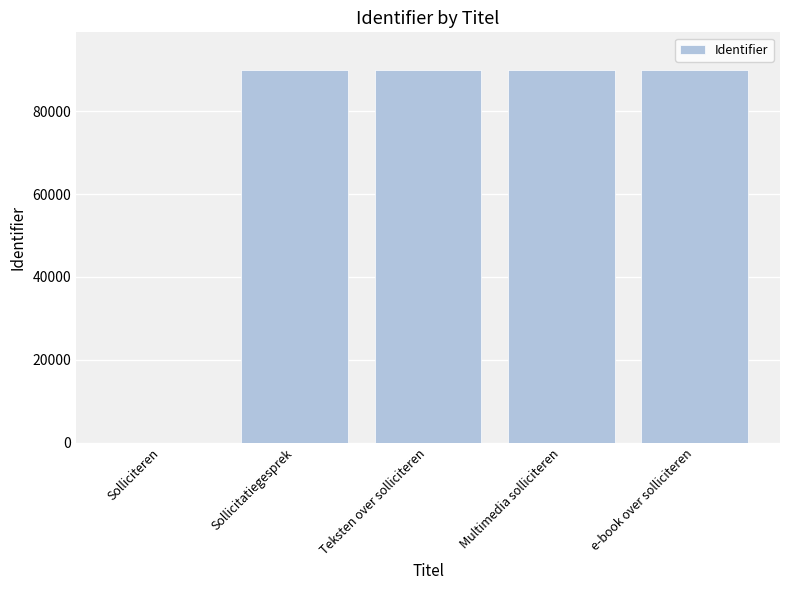

The chart shows a value of 90017 at Multimedia solliciteren. True or false?

True